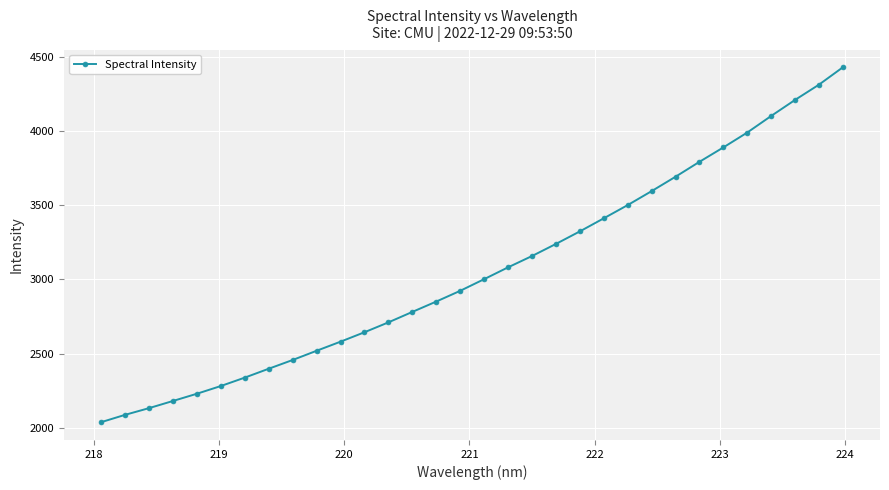

What is the value of the 20th point from the left?

3238.9